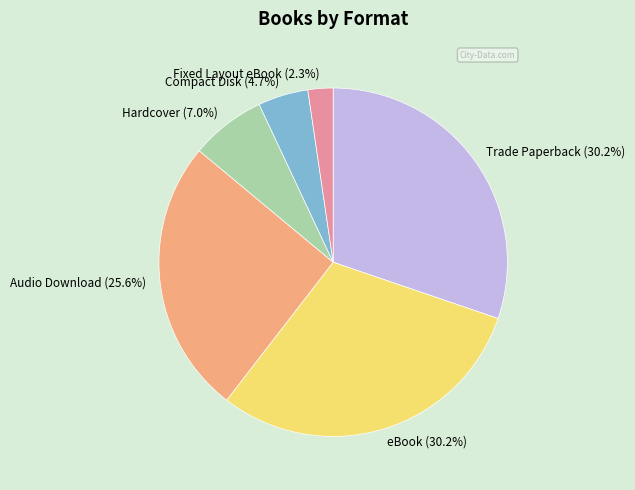

What is the smallest slice in the pie chart?

Fixed Layout eBook